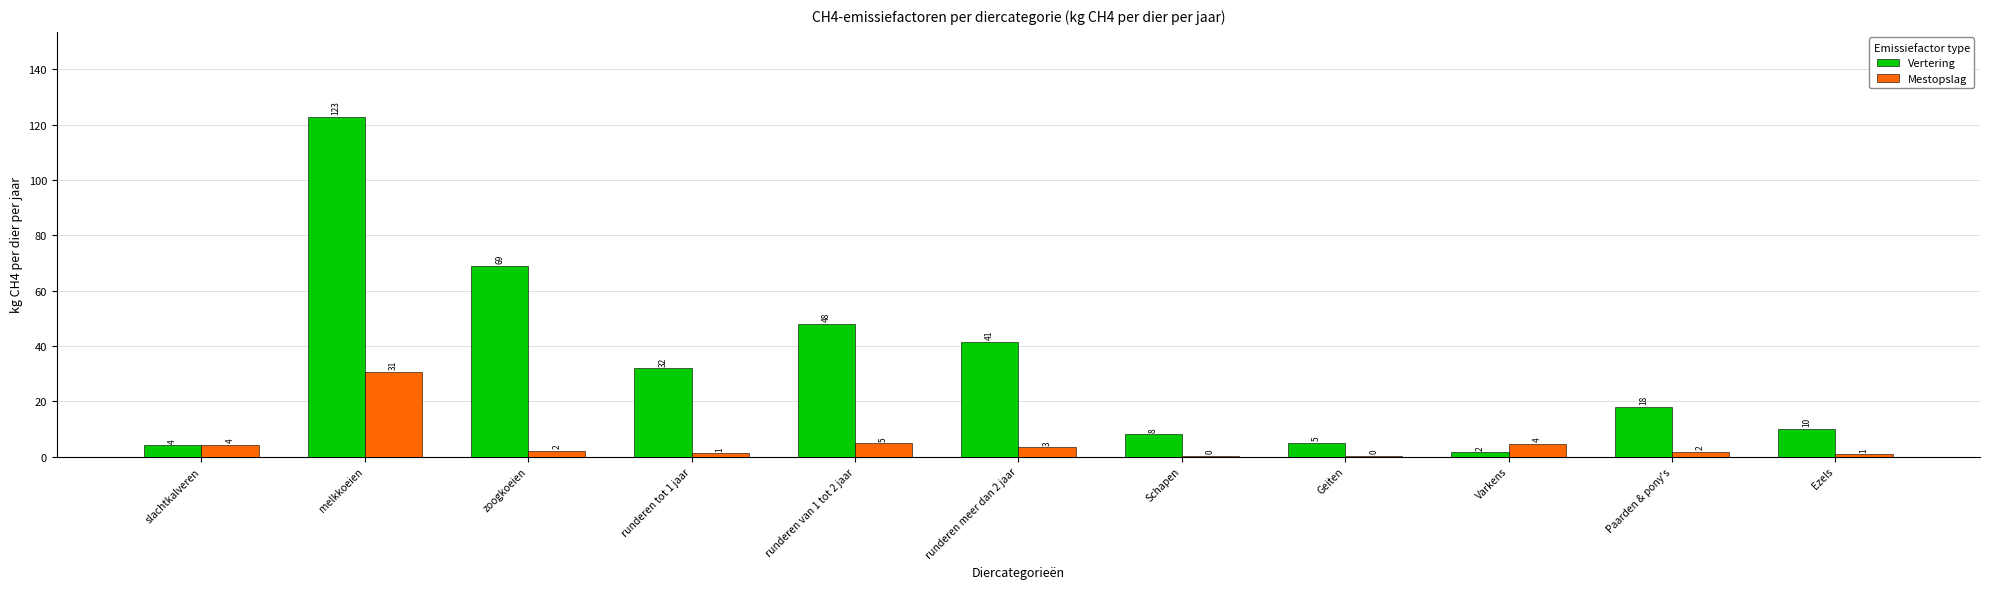

Are the bars grouped side by side (vs. stacked)?

Yes